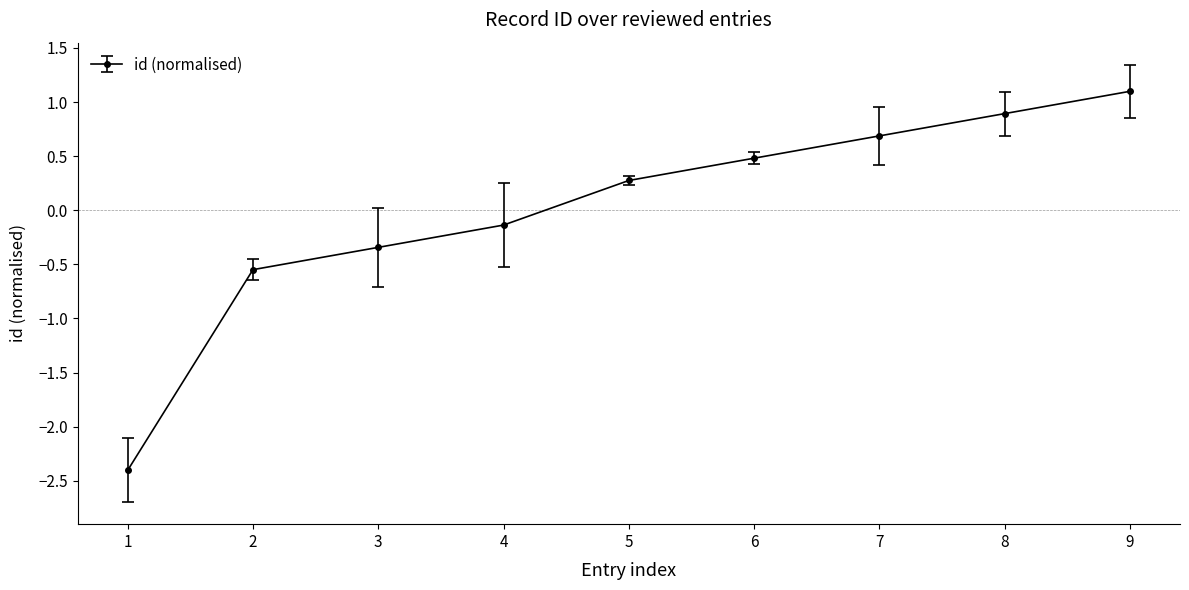

What is the value of the 7th point from the left?

0.7